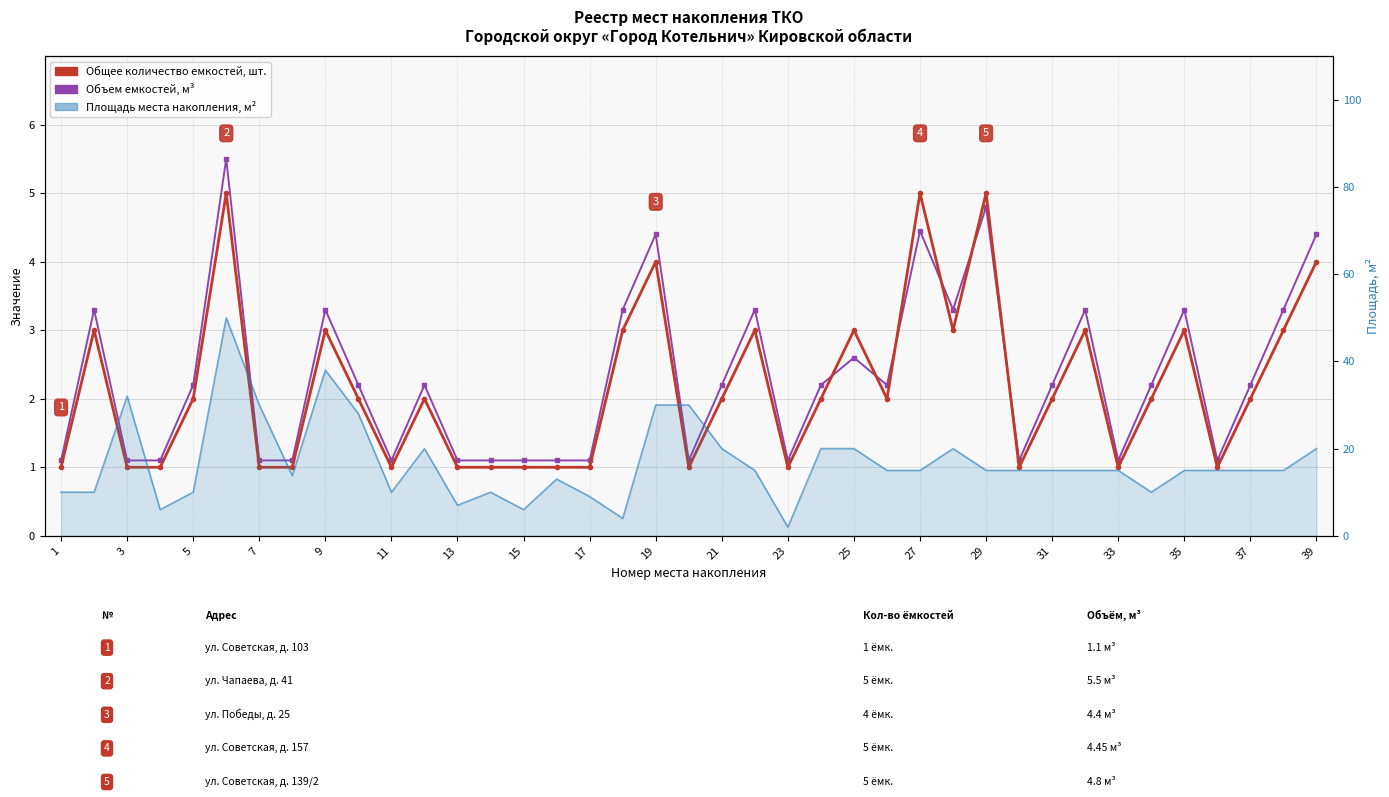

What is the difference between the maximum and minimum values in the Общее количество емкостей, шт. series?

4.0